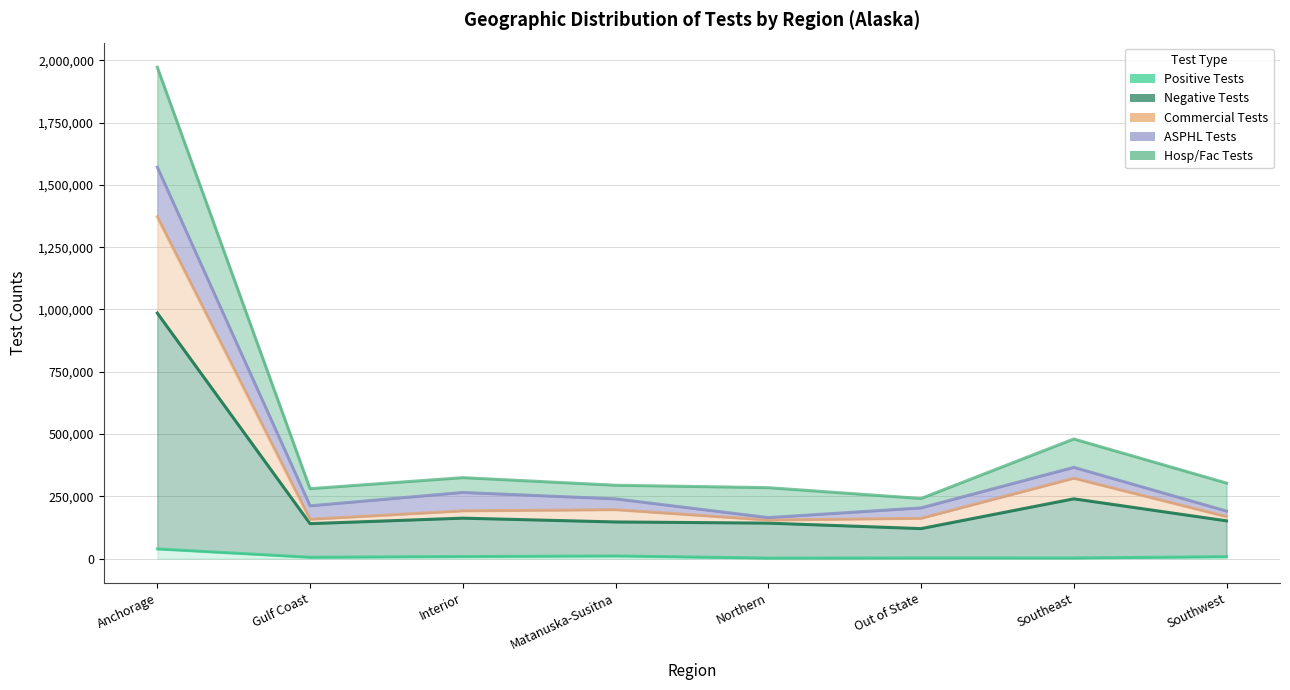

At which label is Positive Tests closest to 20431?

Matanuska-Susitna